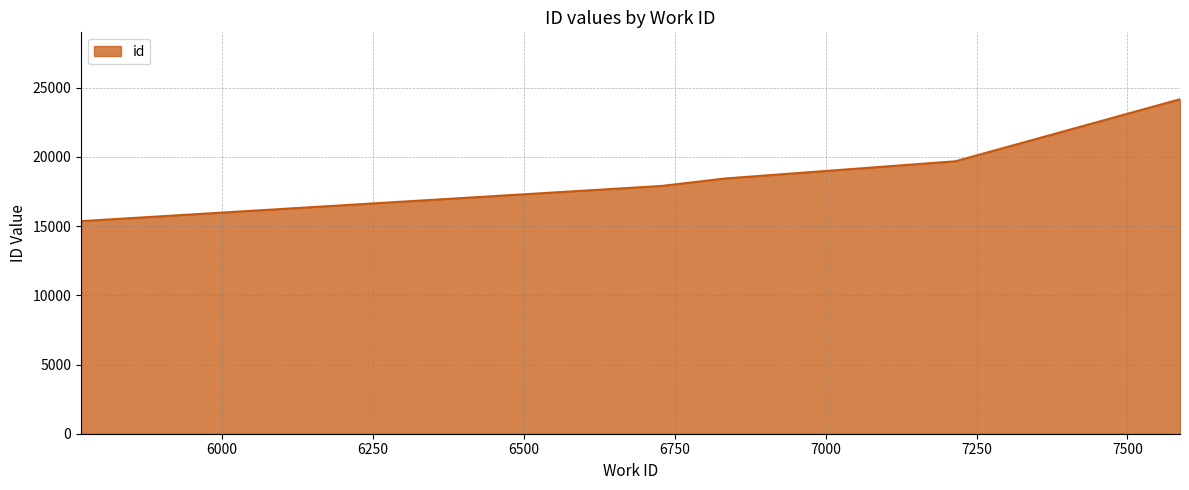

True or false: there are more than 2 points higher than both neighbors.

False